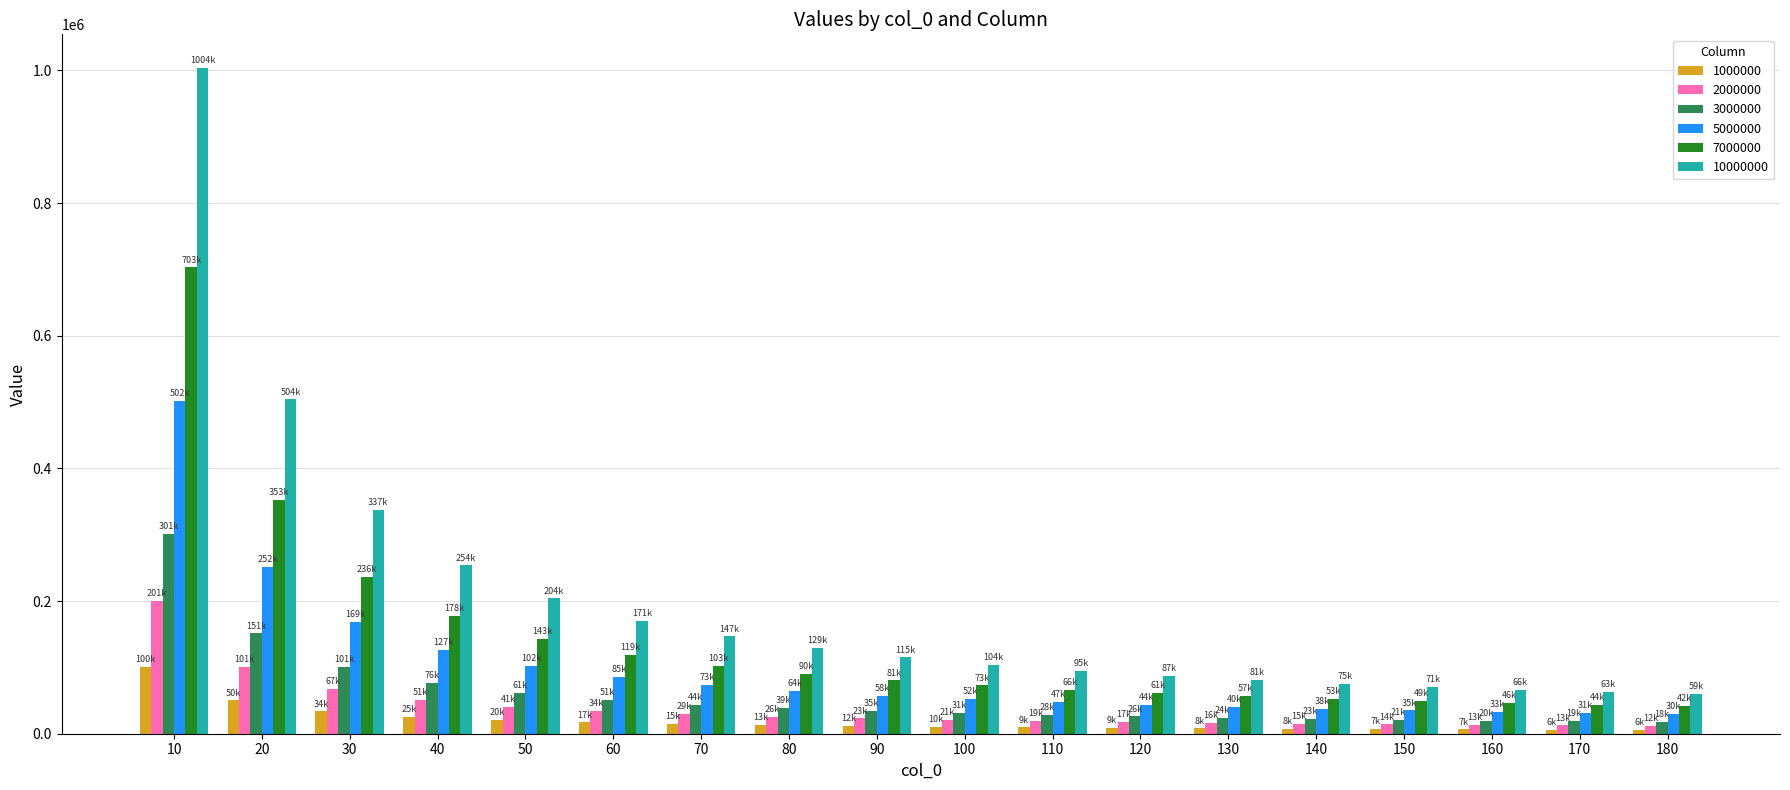

What is the value of the 10000000 bar at the 2nd from the left?

504022.7